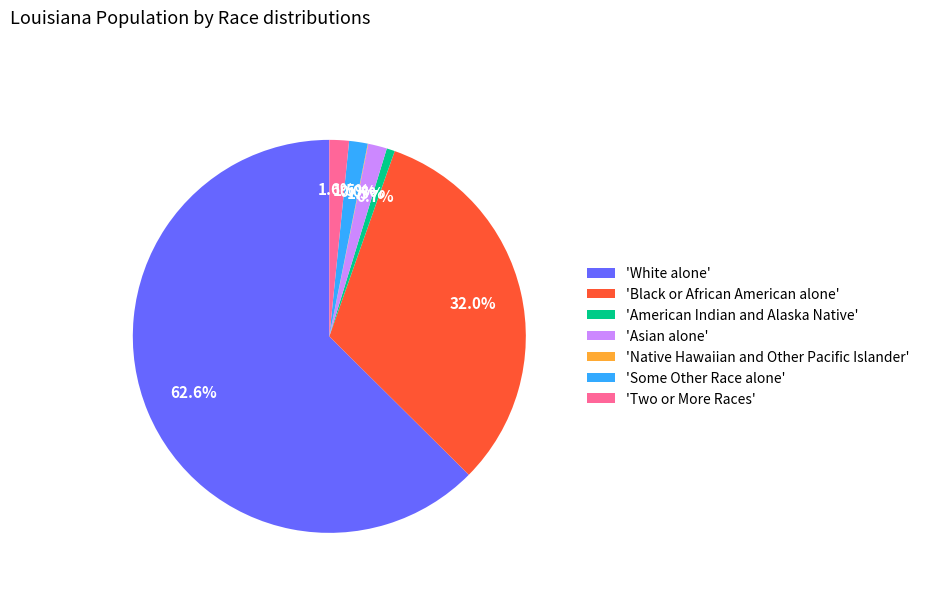

What is the largest slice in the pie chart?

'White alone'